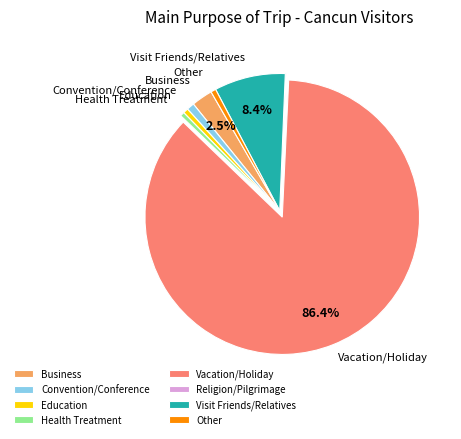

Do Vacation/Holiday and Business together represent more than half of the pie?

Yes